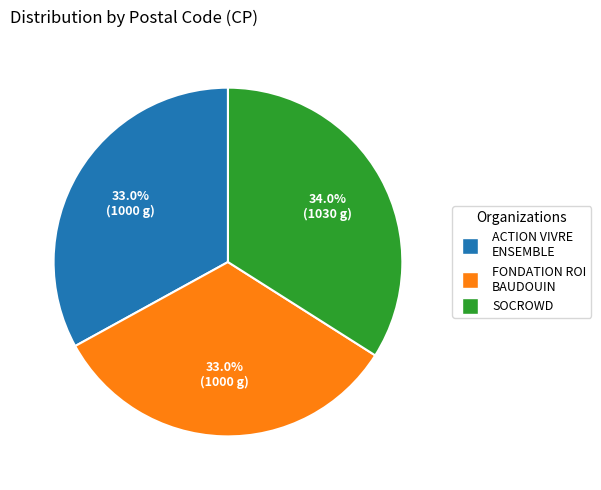

What percentage do FONDATION ROI BAUDOUIN and ACTION VIVRE ENSEMBLE together represent?

66.0%